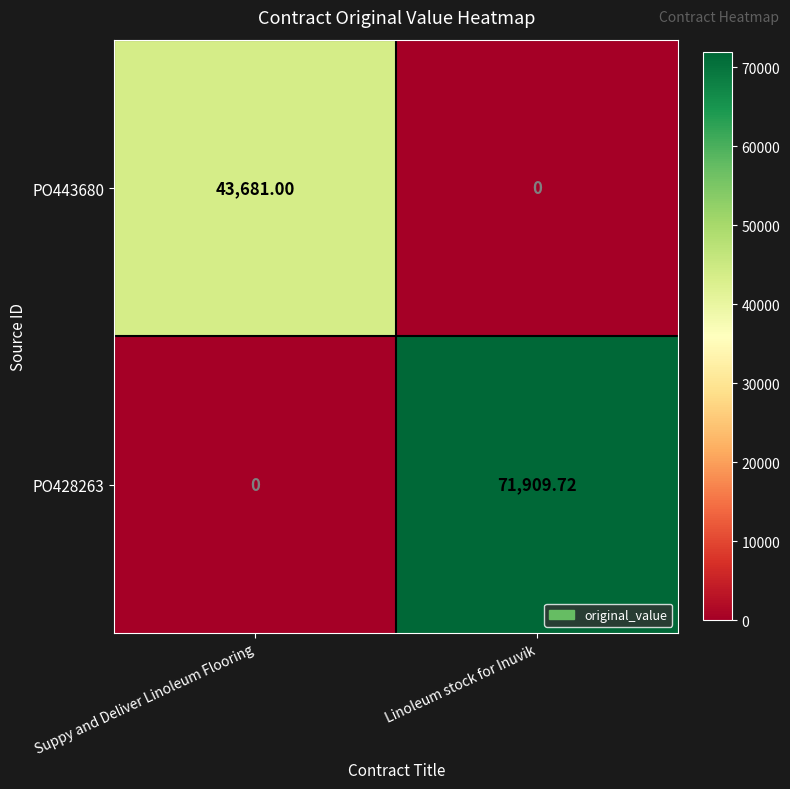

At which label is PO443680 closest to 21840?

Linoleum stock for Inuvik